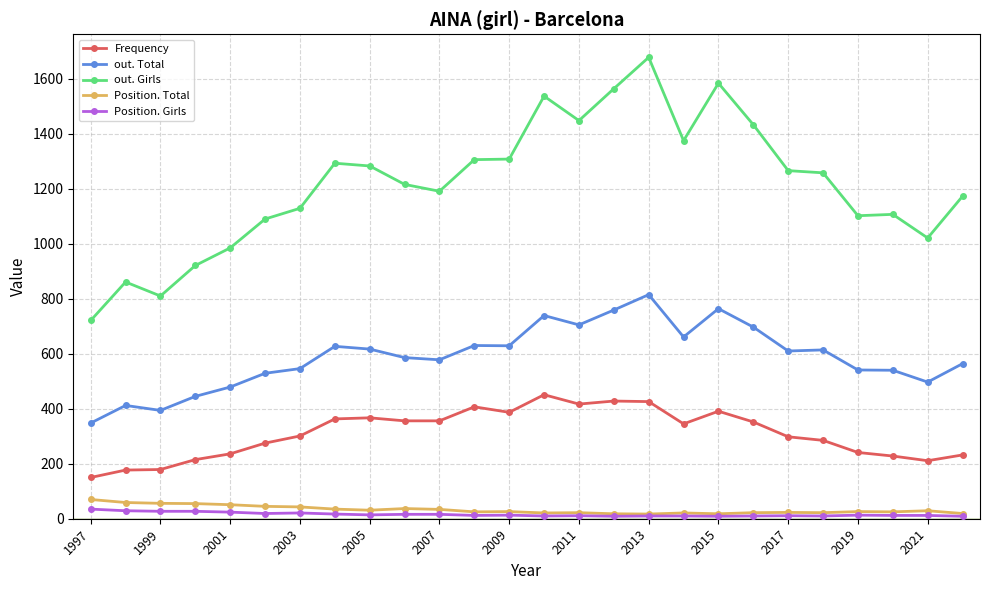

True or false: out. Total and Position. Girls cross at least once.

False